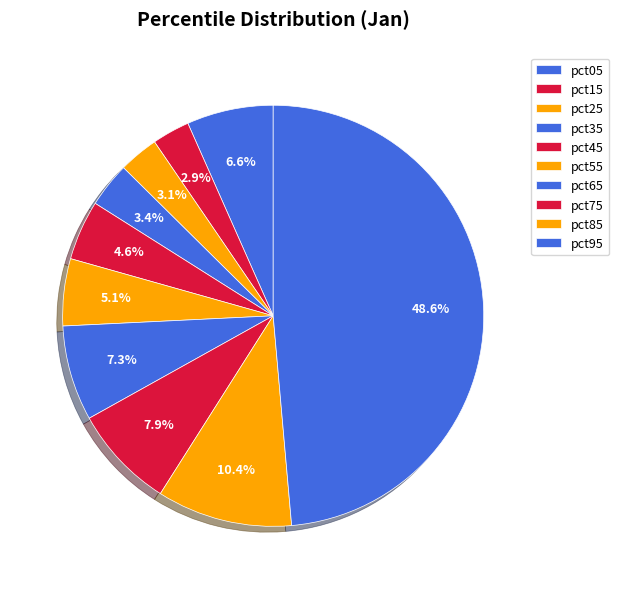

Which has a higher value, pct15 or pct75?

pct75